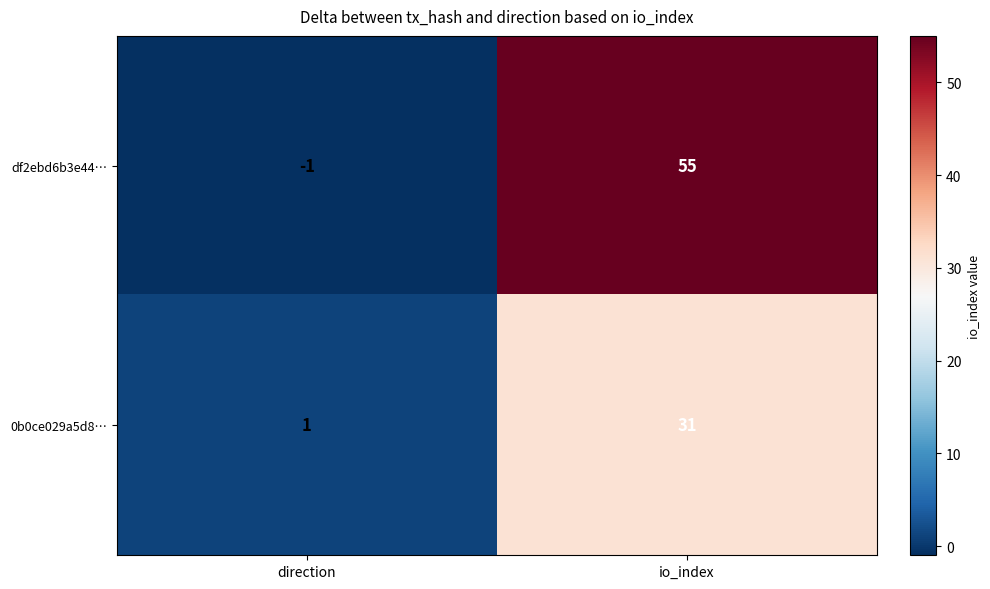

True or false: df2ebd6b3e44… has a value of 94 at io_index.

False